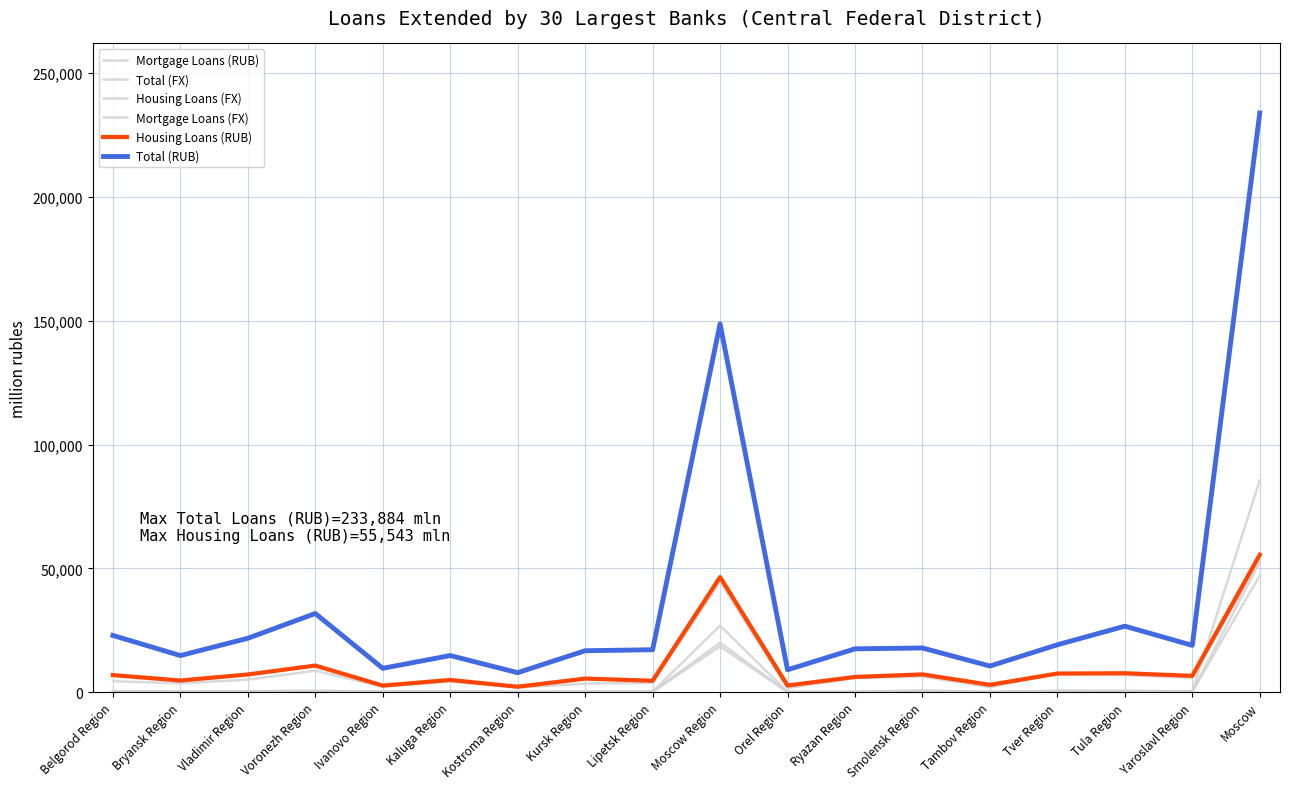

At which label does Mortgage Loans (RUB) first exceed 5117?

Voronezh Region